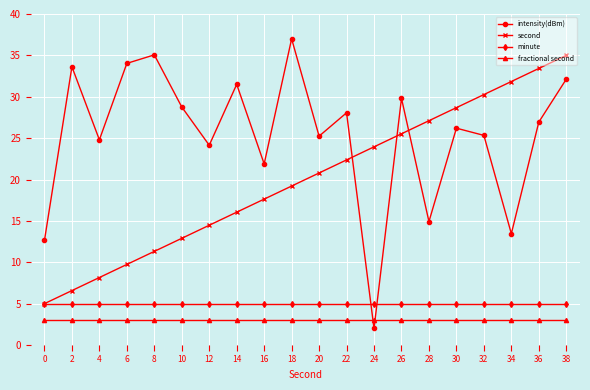

Read the fractional second value at 0.

3.0